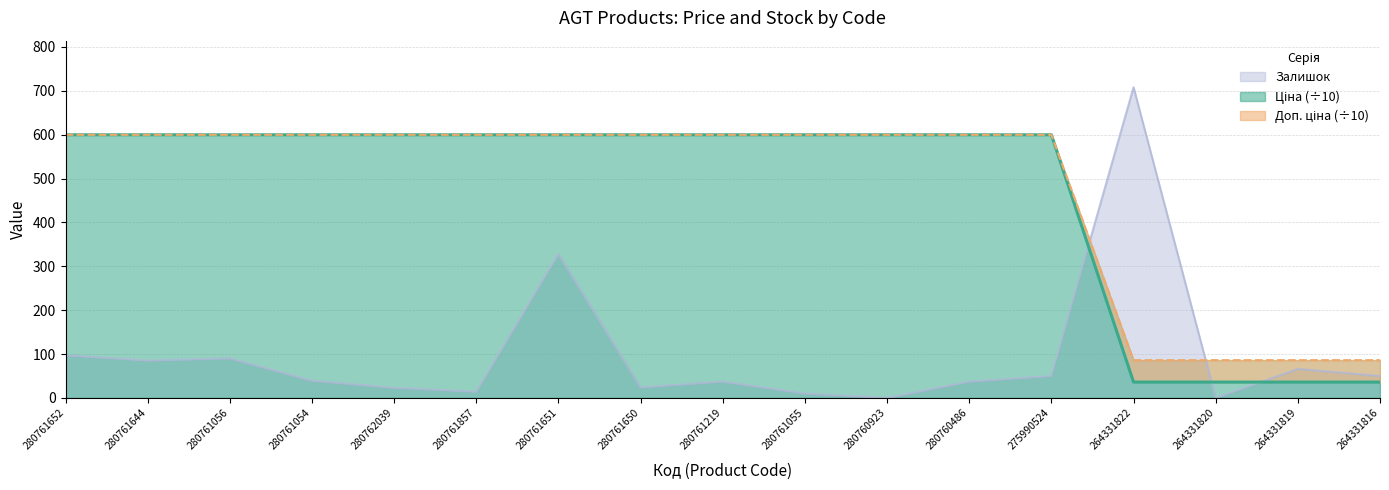

True or false: Залишок has more than 2 interior local peaks.

True